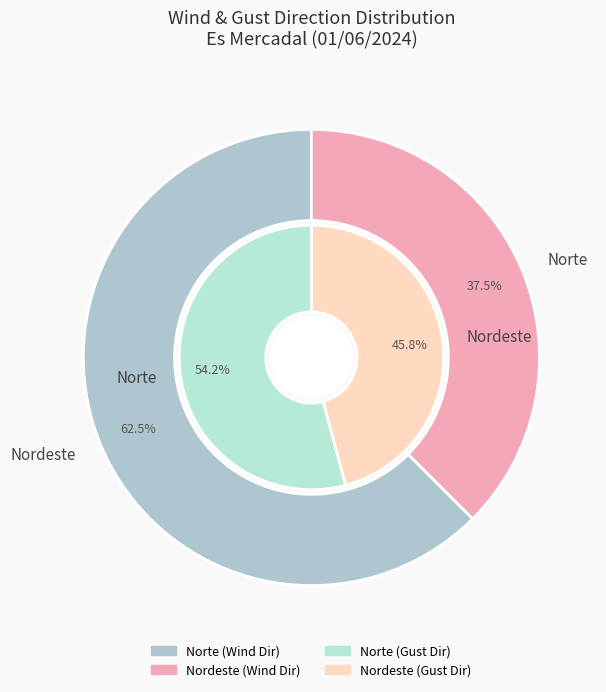

Rank the categories by value from highest to lowest.

Norte, Nordeste